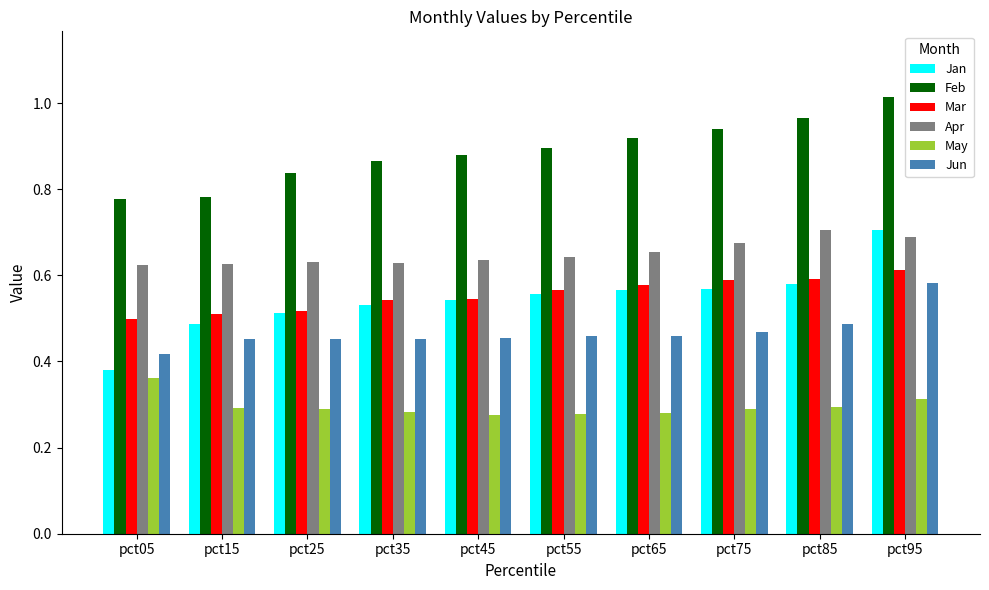

How many bars are there in each group?

6